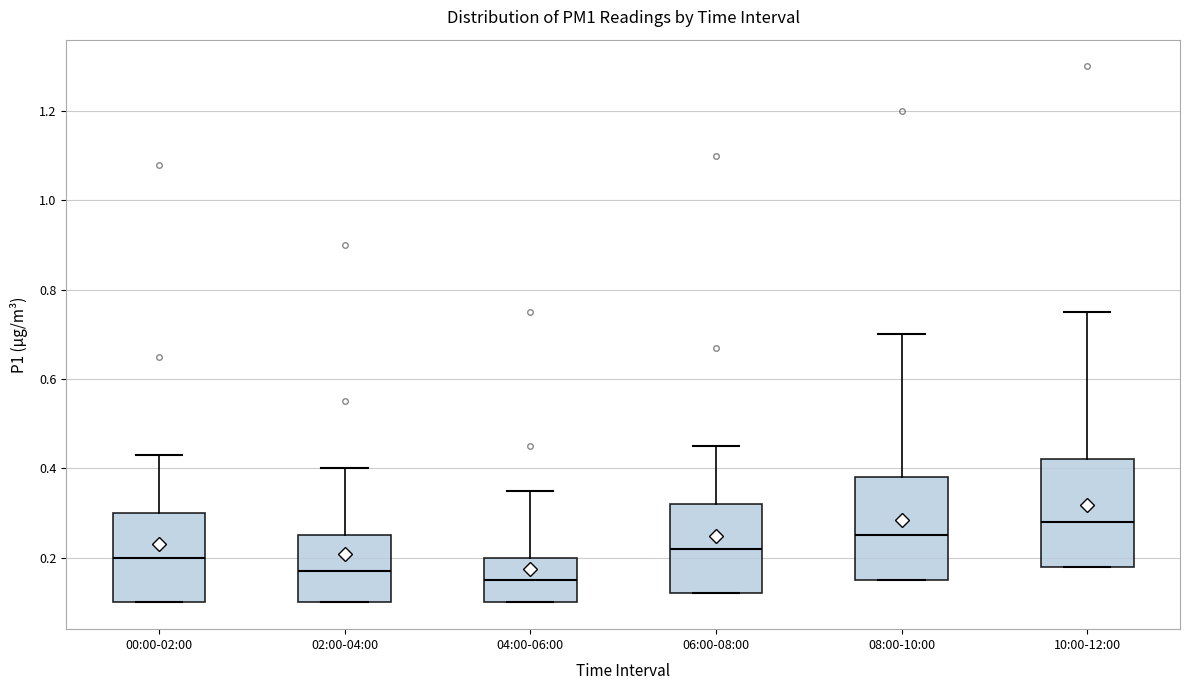

Reading left to right, transcribe this box plot: for each box, give where its median line is, the range the box spans, and where its two whiskers end, as read against the y-axis. The values are not printed on the chart, so give them approximately, as read against the axis.

00:00-02:00: median 0.20, box 0.10 to 0.30, whiskers 0.10 to 0.44
02:00-04:00: median 0.18, box 0.10 to 0.26, whiskers 0.10 to 0.40
04:00-06:00: median 0.16, box 0.10 to 0.20, whiskers 0.10 to 0.36
06:00-08:00: median 0.22, box 0.12 to 0.32, whiskers 0.12 to 0.46
08:00-10:00: median 0.26, box 0.16 to 0.38, whiskers 0.16 to 0.70
10:00-12:00: median 0.28, box 0.18 to 0.42, whiskers 0.18 to 0.76